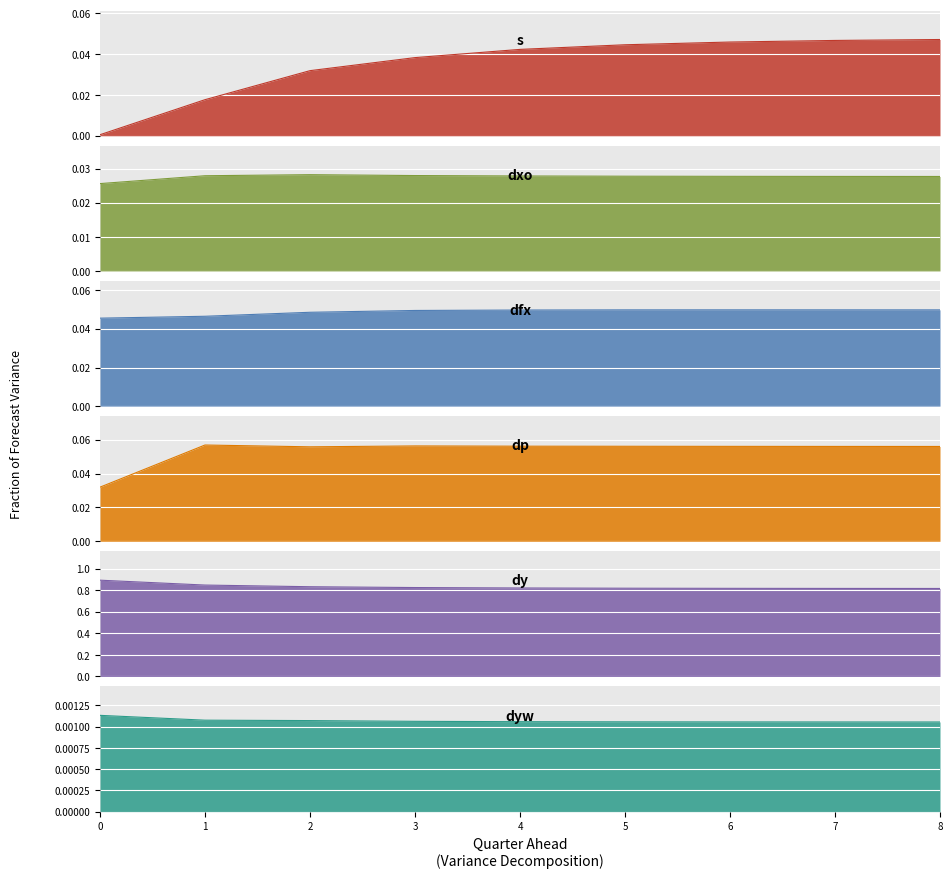

The value of dxo at 1 is 0.0. True or false?

True